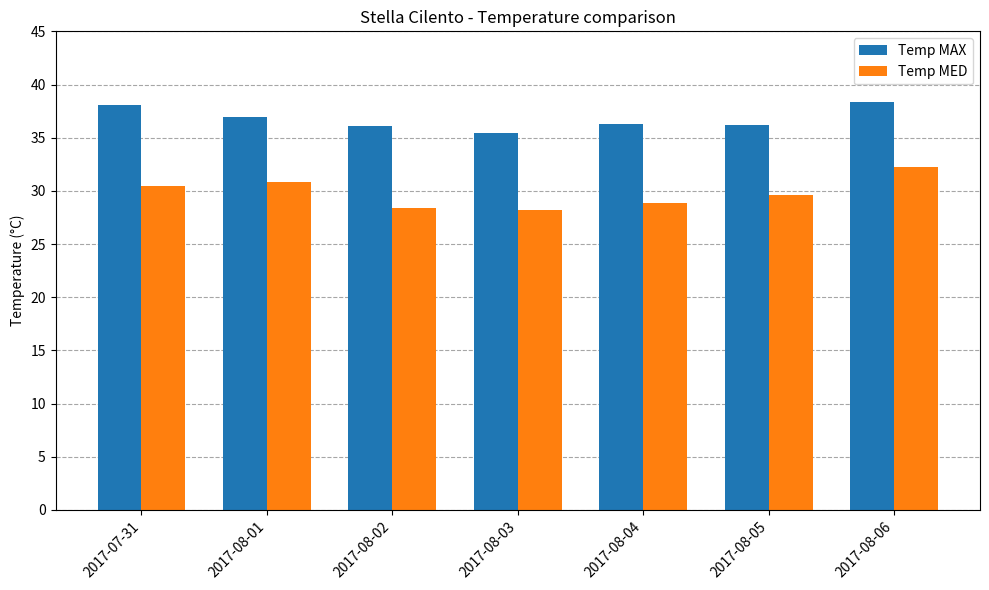

How many distinct data groups are displayed?

2